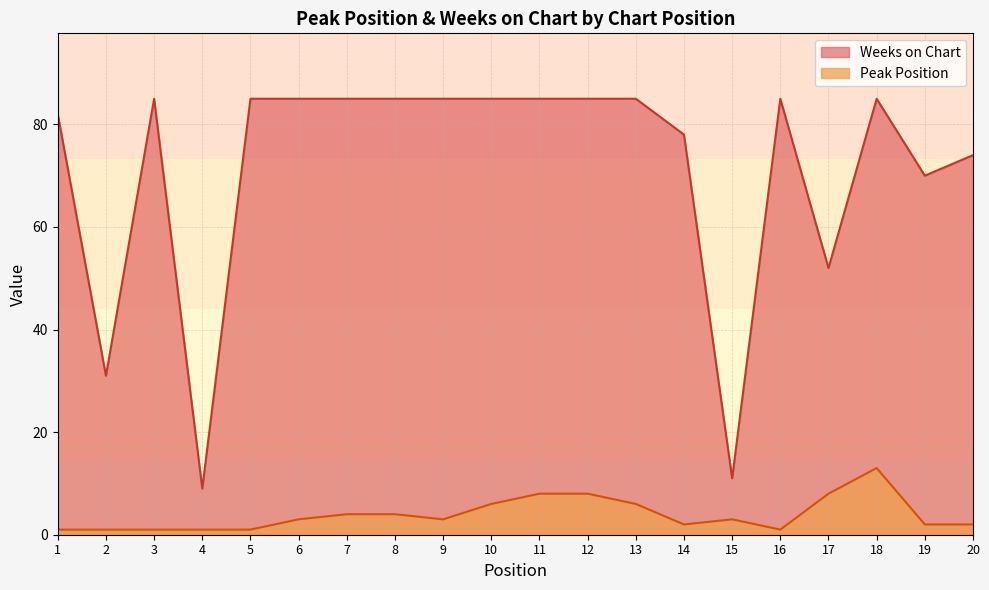

What is the spread (max minus min) of values at 7?

81